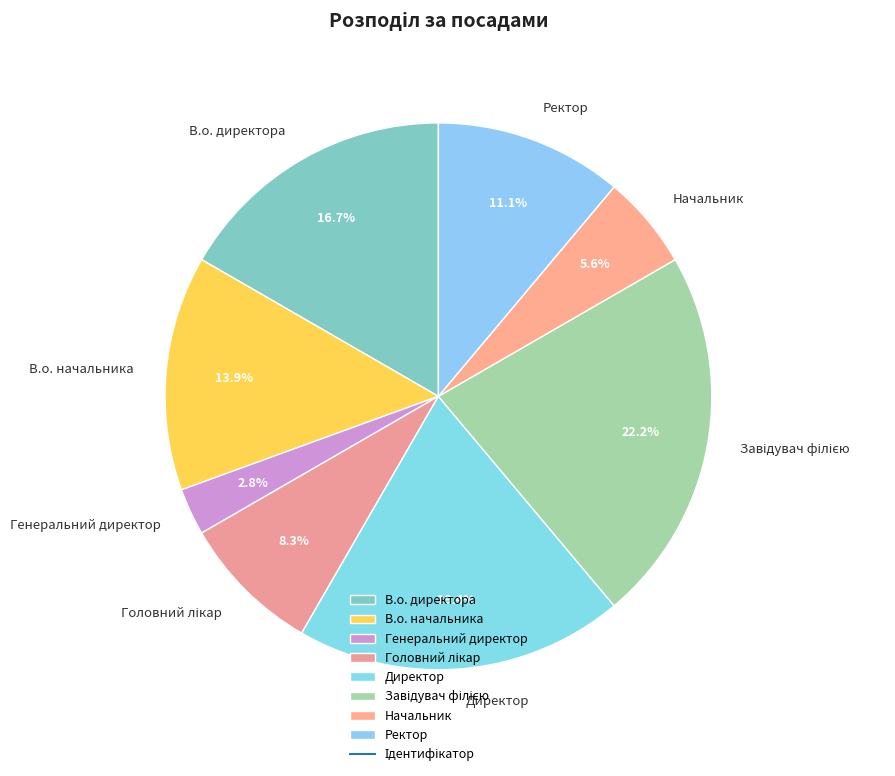

Which slice is the smallest?

Генеральний директор